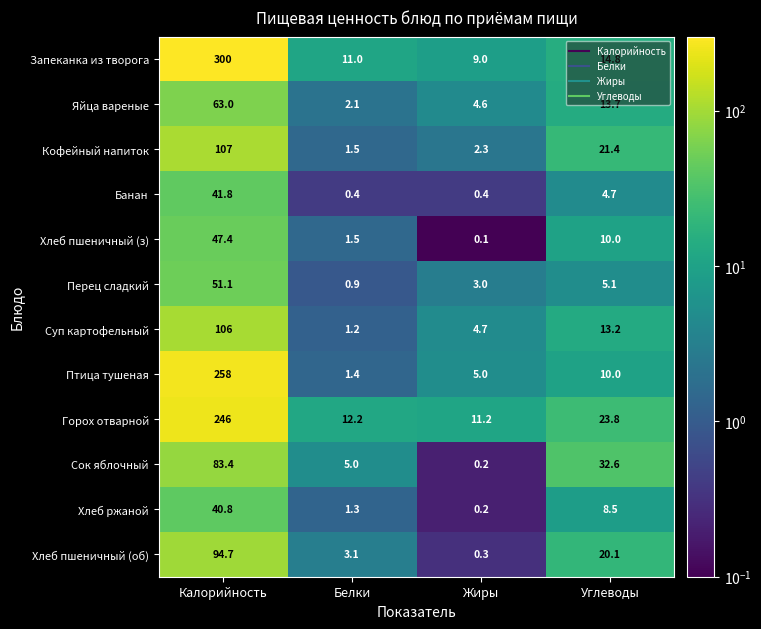

How many values in the Сок яблочный series are below 32?

2